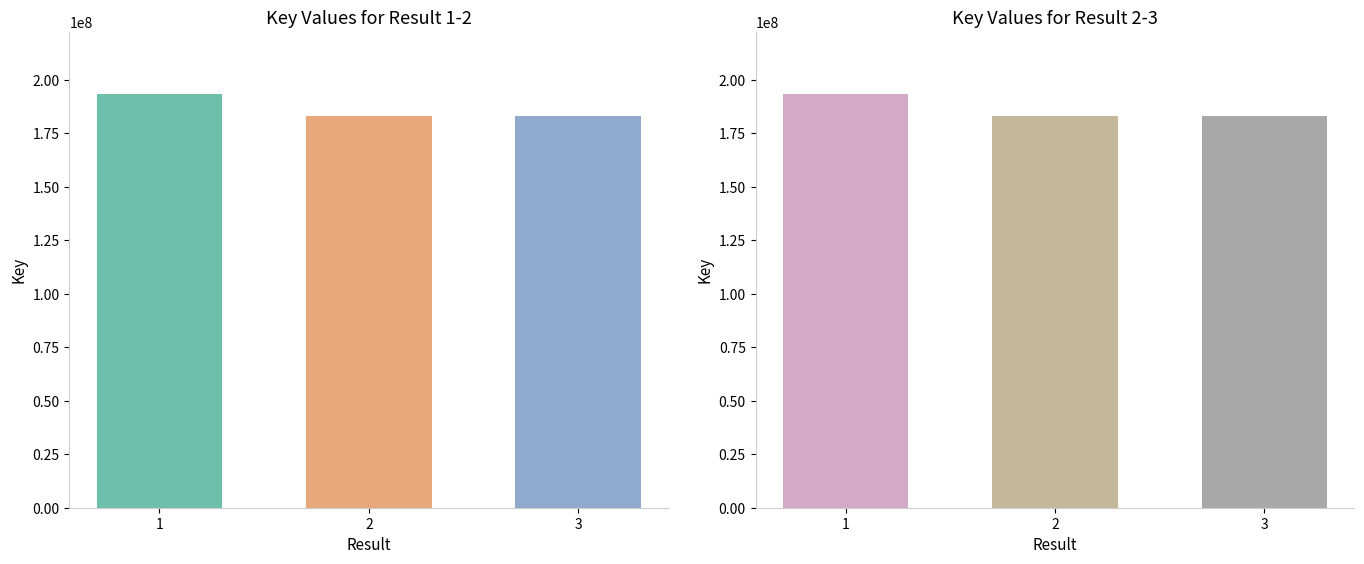

Are the bars grouped side by side (vs. stacked)?

No